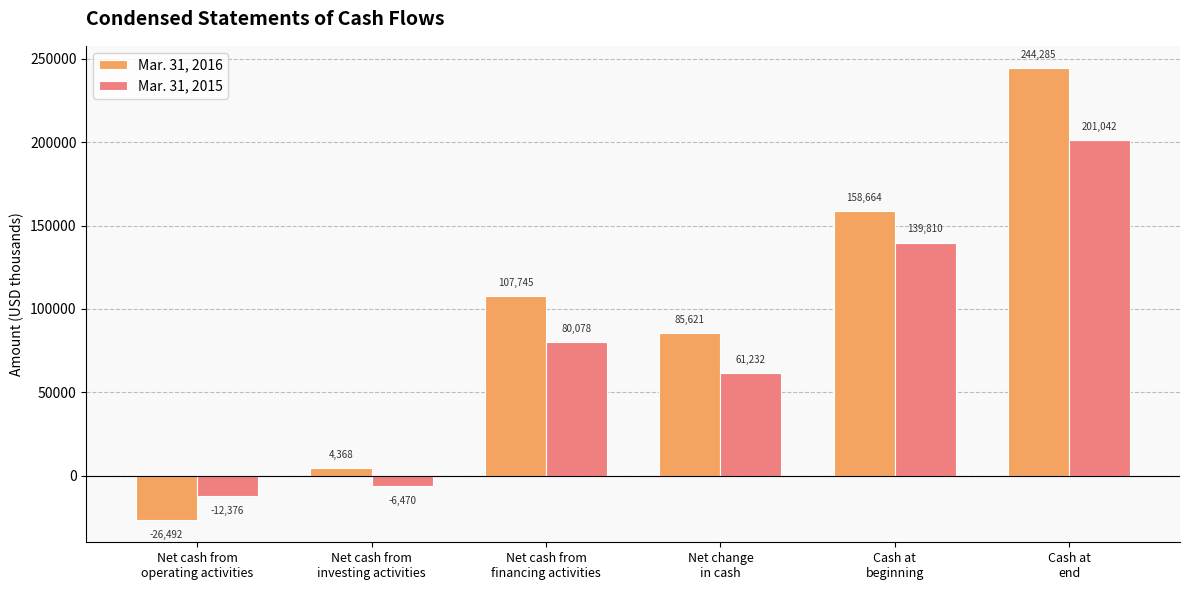

What is the maximum value shown in the chart?

244285